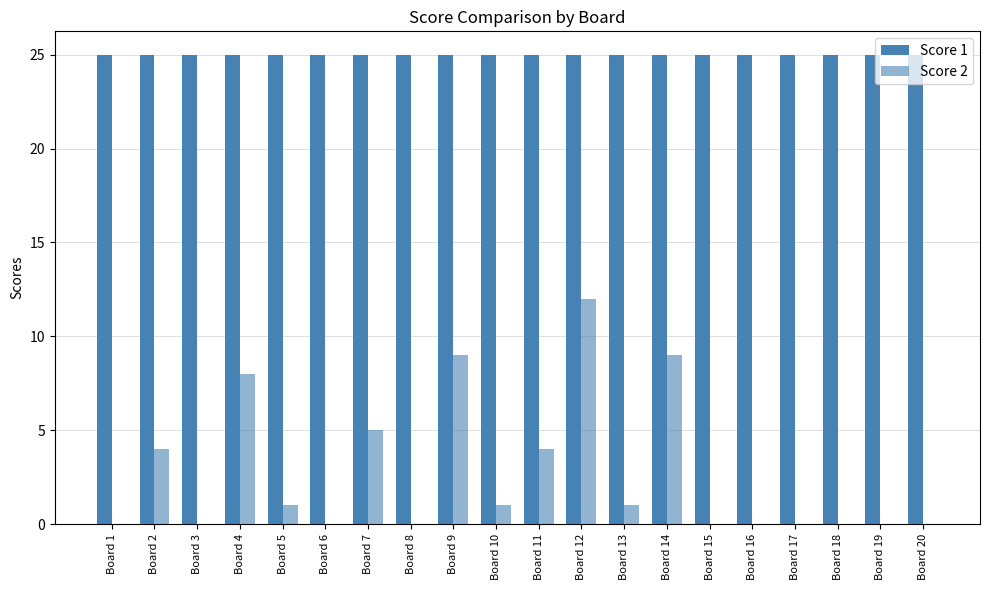

True or false: Score 2 has a value of 0 at Board 16.

True